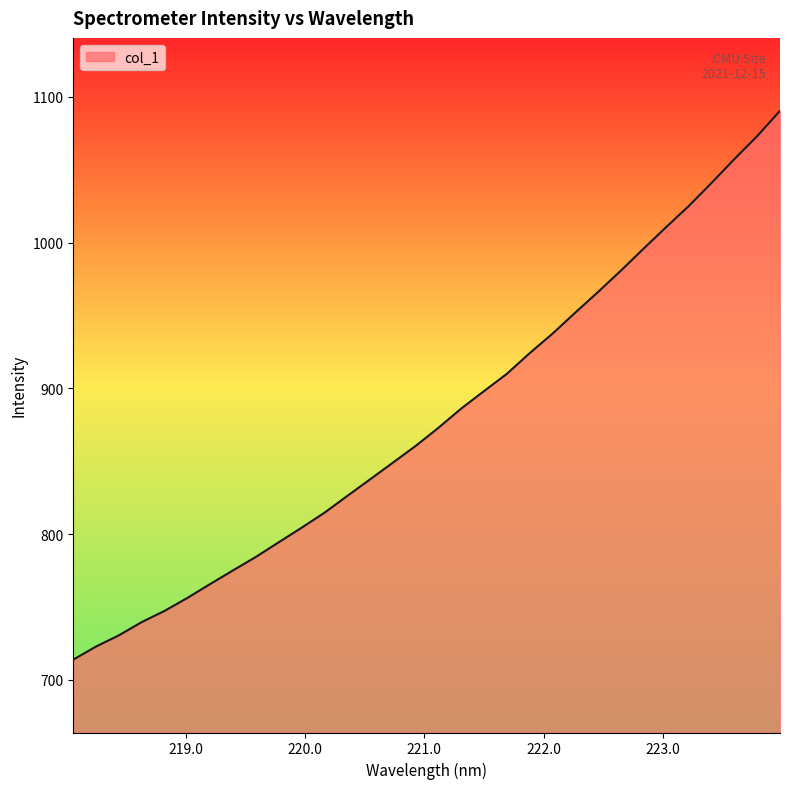

What is the smallest value displayed?

713.9